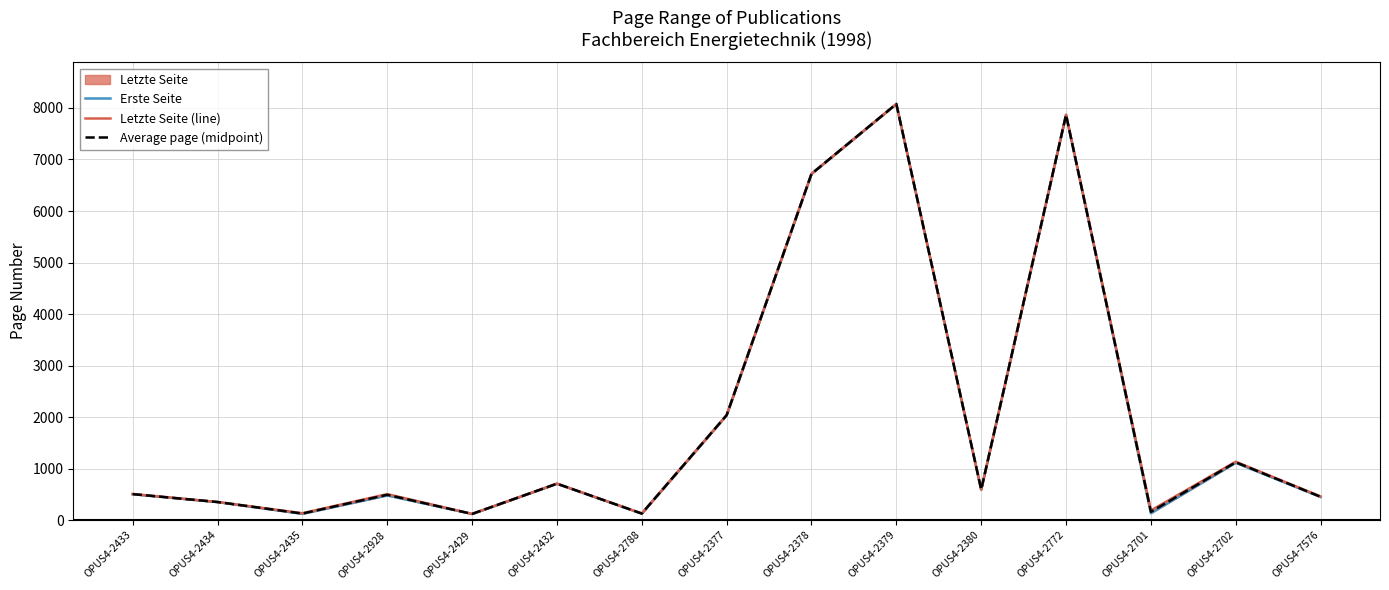

Is it true that Average page (midpoint) equals 709.6 at OPUS4-2377?

False